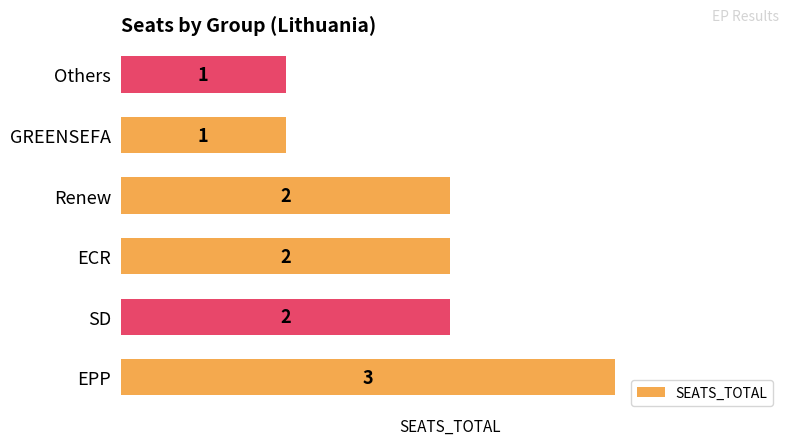

What is the ratio of the value at EPP to the value at SD?

1.5